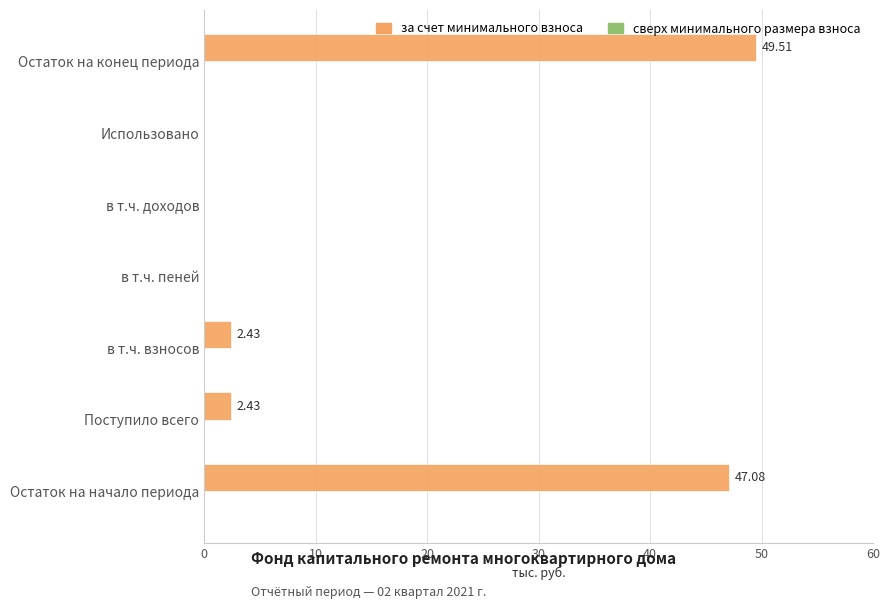

Are the bars horizontal?

Yes